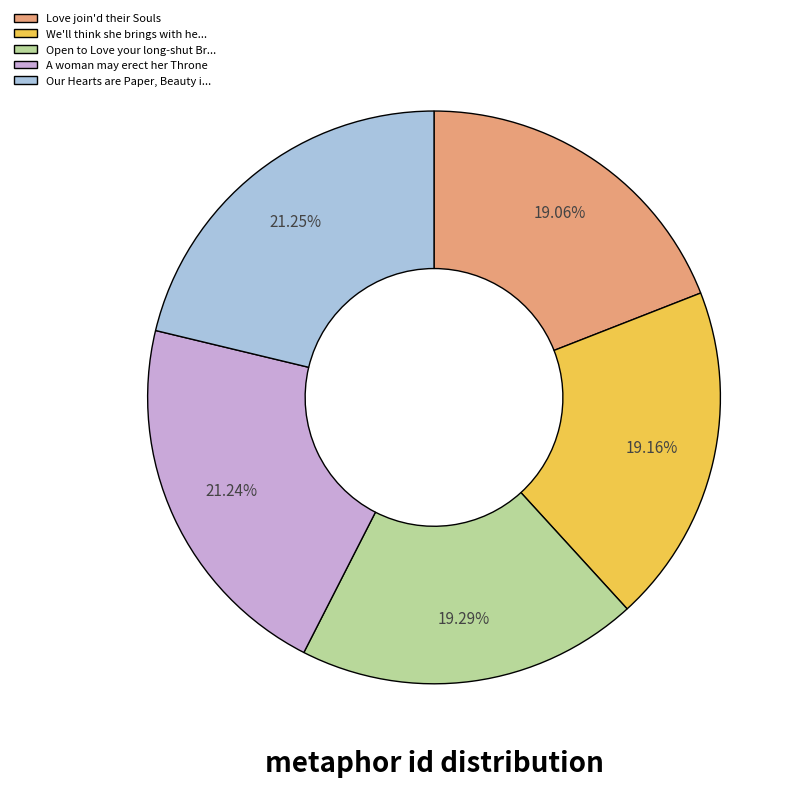

What percentage is the A woman may erect her Throne slice, to the nearest percent?

21%